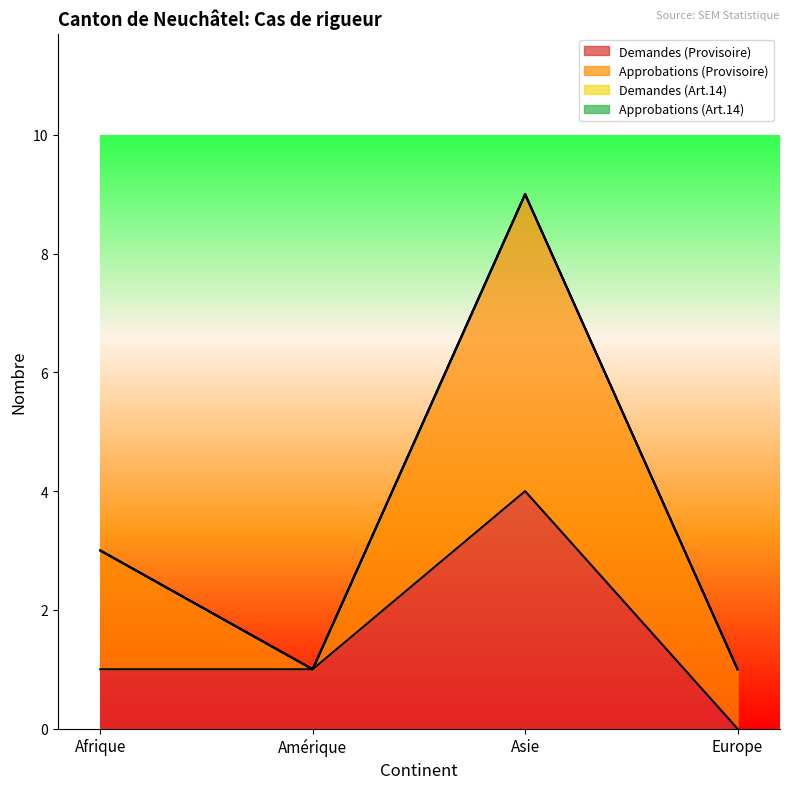

Reading left to right, list all the values displayed in this chart.

Demandes (Provisoire): Afrique=1	Amérique=1	Asie=4	Europe=0
Approbations (Provisoire): Afrique=2	Amérique=0	Asie=5	Europe=1
Demandes (Art.14): Afrique=0	Amérique=0	Asie=0	Europe=0
Approbations (Art.14): Afrique=0	Amérique=0	Asie=0	Europe=0